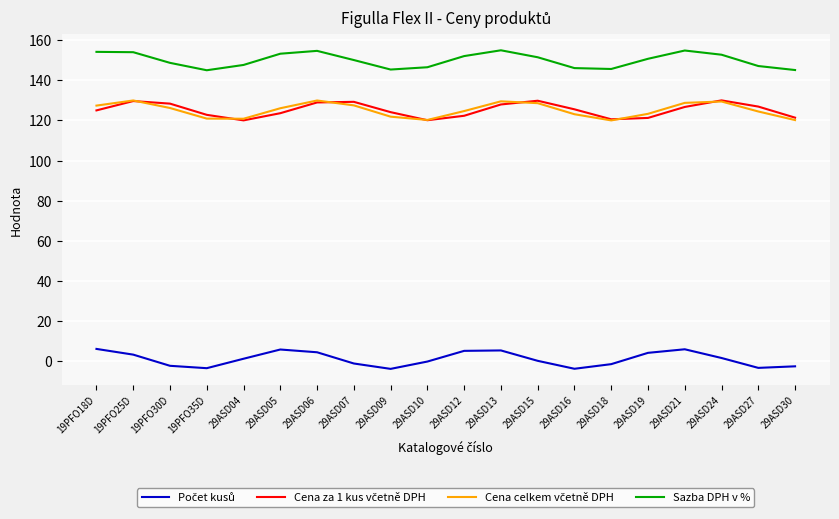

What is the spread (max minus min) of values at 29ASD05?

147.6